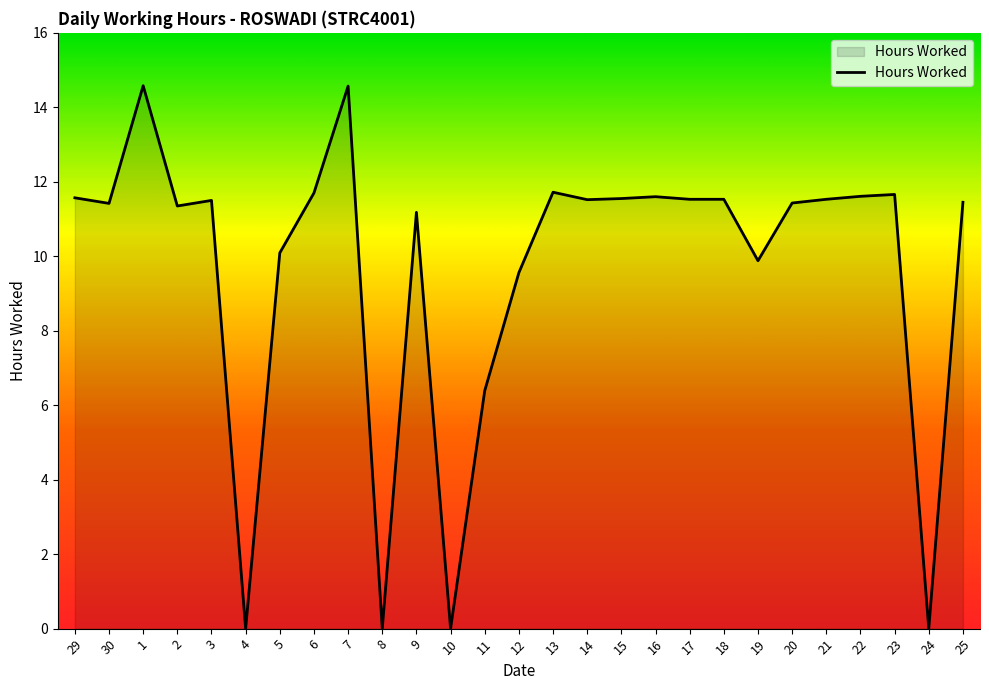

At which label does the data first exceed 11?

29